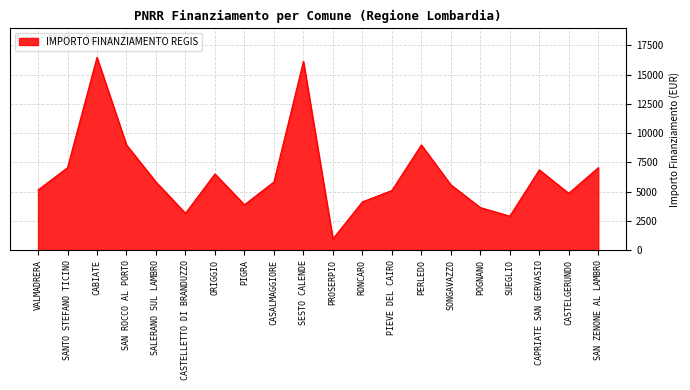

The chart shows a value of 4613 at CAPRIATE SAN GERVASIO. True or false?

False